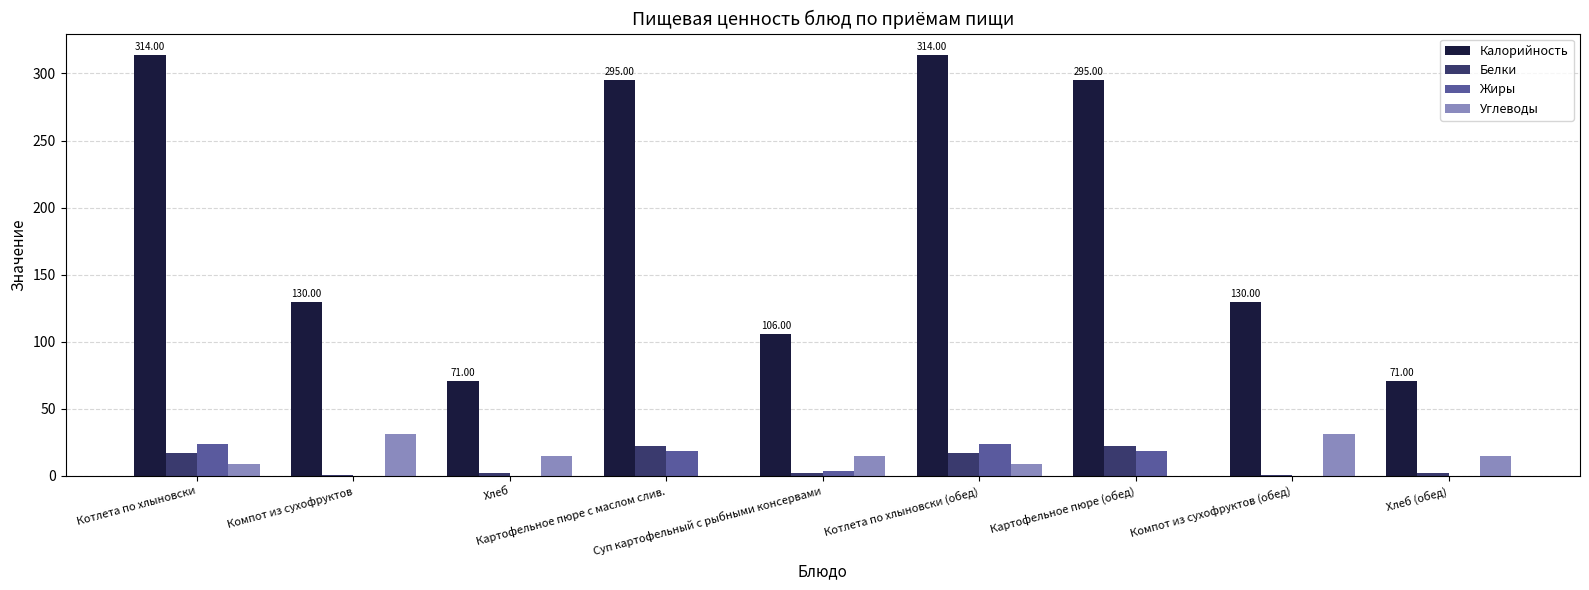

Count the number of categories in the chart.

9